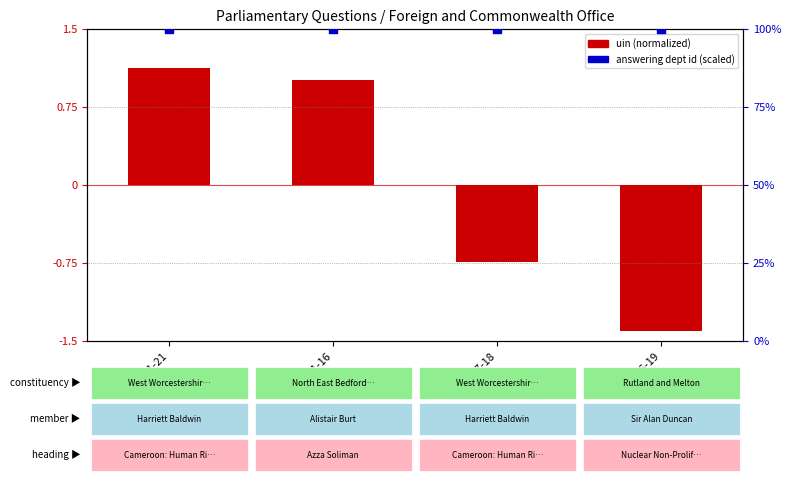

What are all the series names shown in the legend?

uin (normalized), answering dept id (scaled)